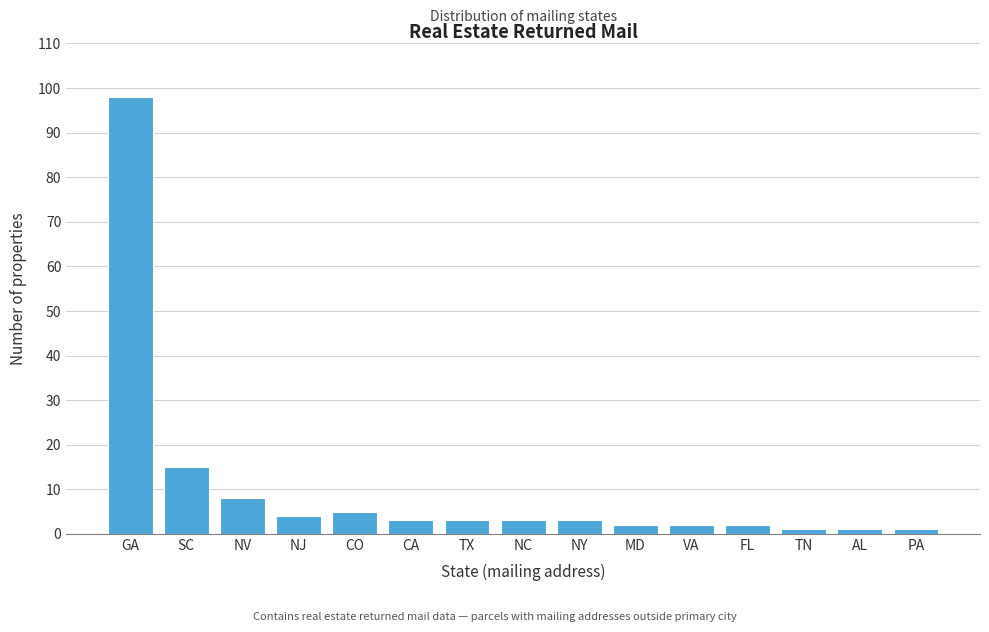

Reading left to right, extract all data points from this chart.

98	15	8	4	5	3	3	3	3	2	2	2	1	1	1